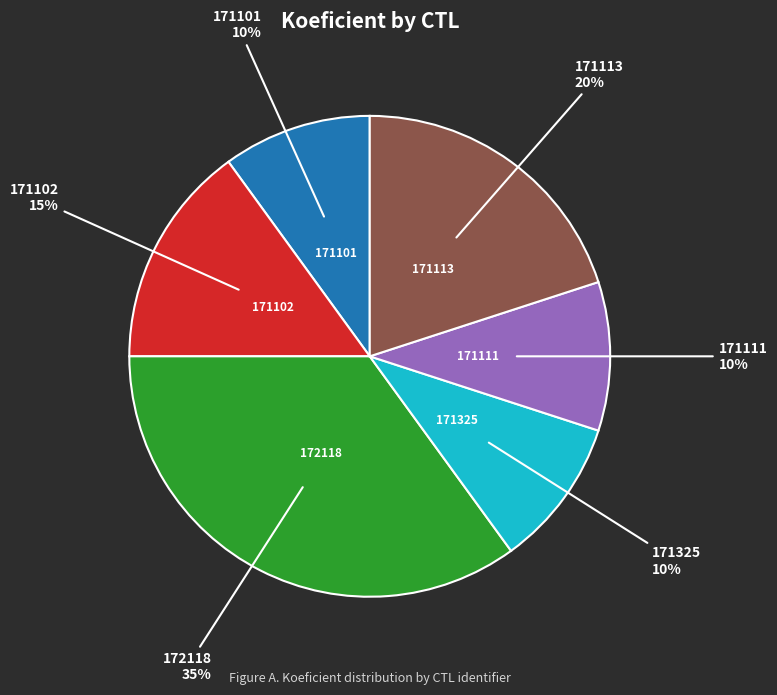

Is there any slice that represents more than half of the pie?

No